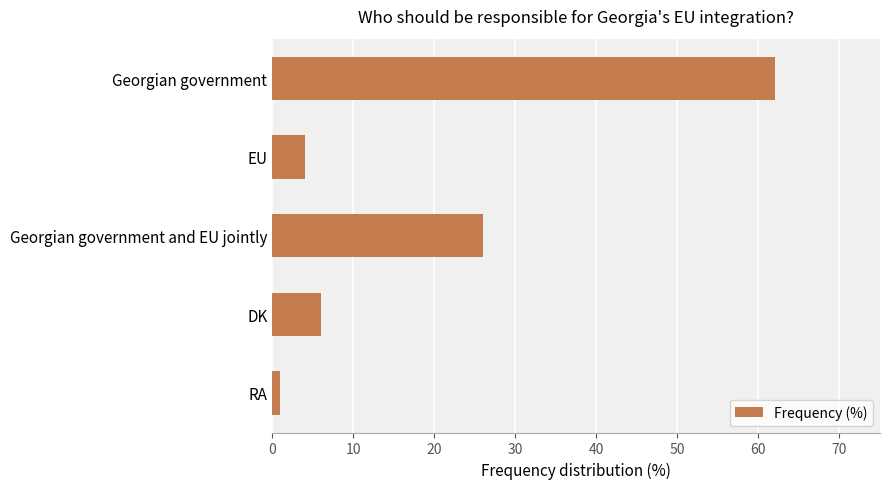

What is the maximum value shown in the chart?

62